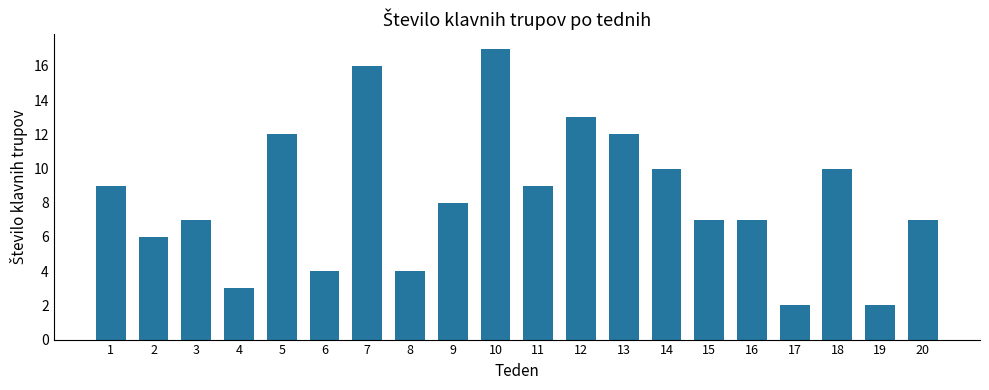

What is the greatest value displayed?

17